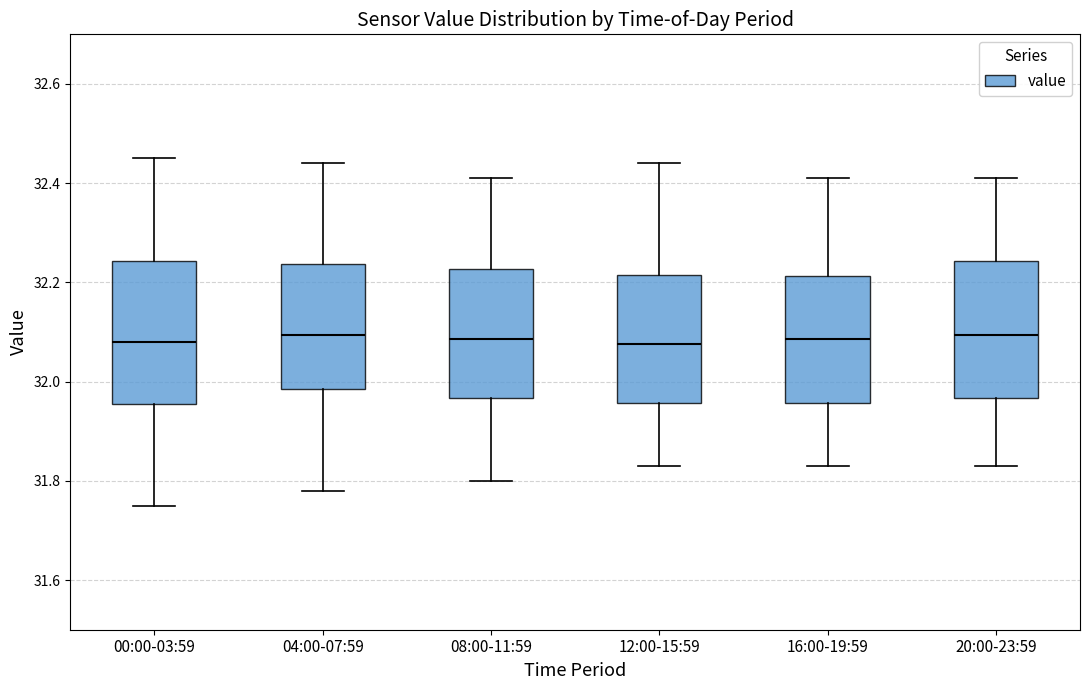

Where is the lower edge of the box for 08:00-11:59 on the y-axis? The values are not printed on the chart, so give them approximately, as read against the axis.

31.96